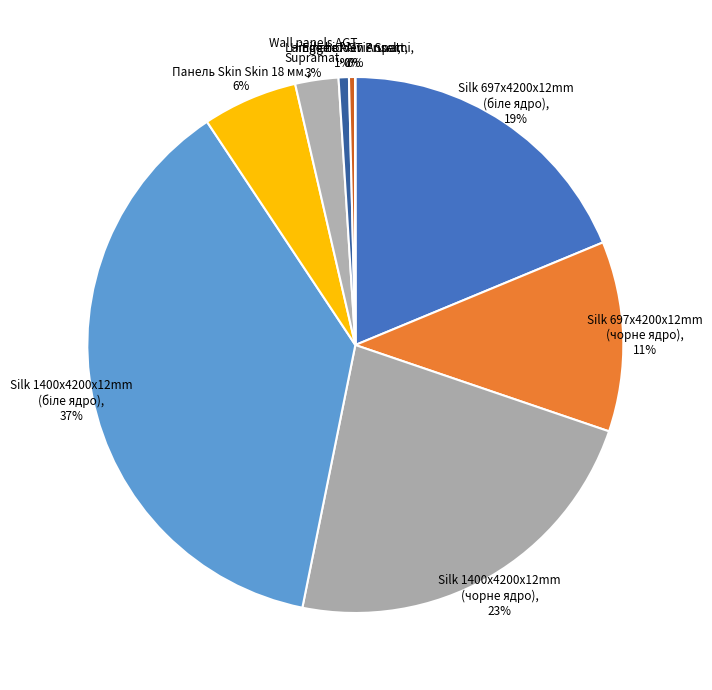

Does Hinge hidden Anselmi, 0% account for over 50% of the chart?

No